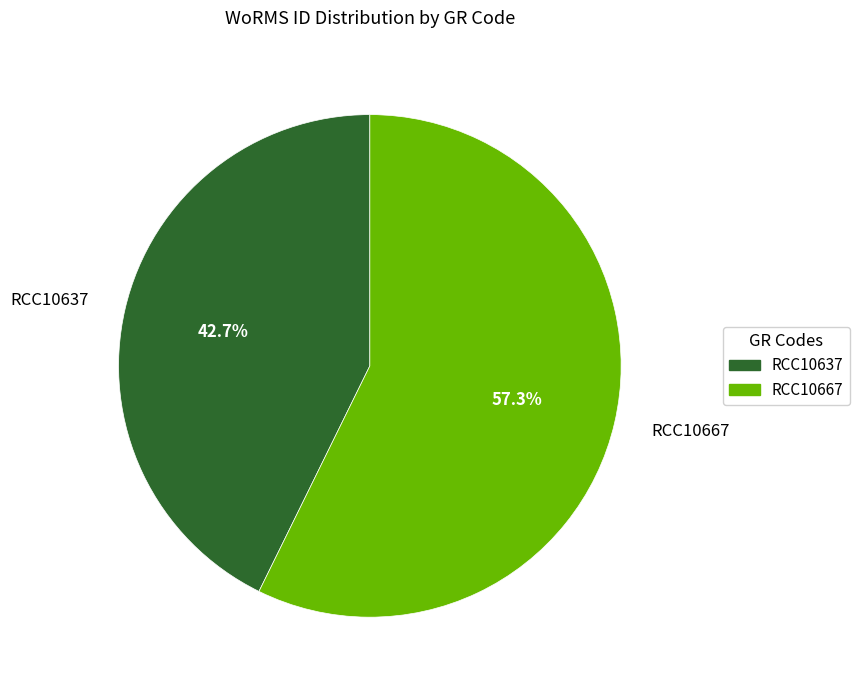

To the nearest percent, what percentage of the pie is RCC10637?

43%